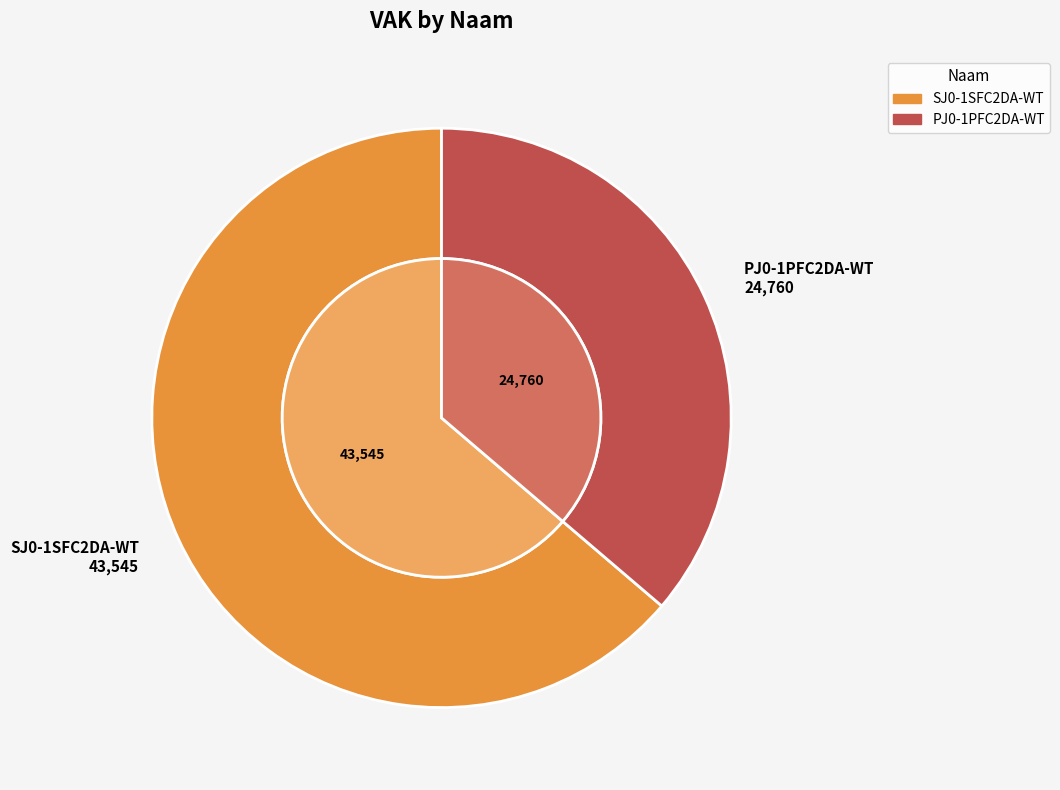

Which category accounts for the majority?

SJ0-1SFC2DA-WT